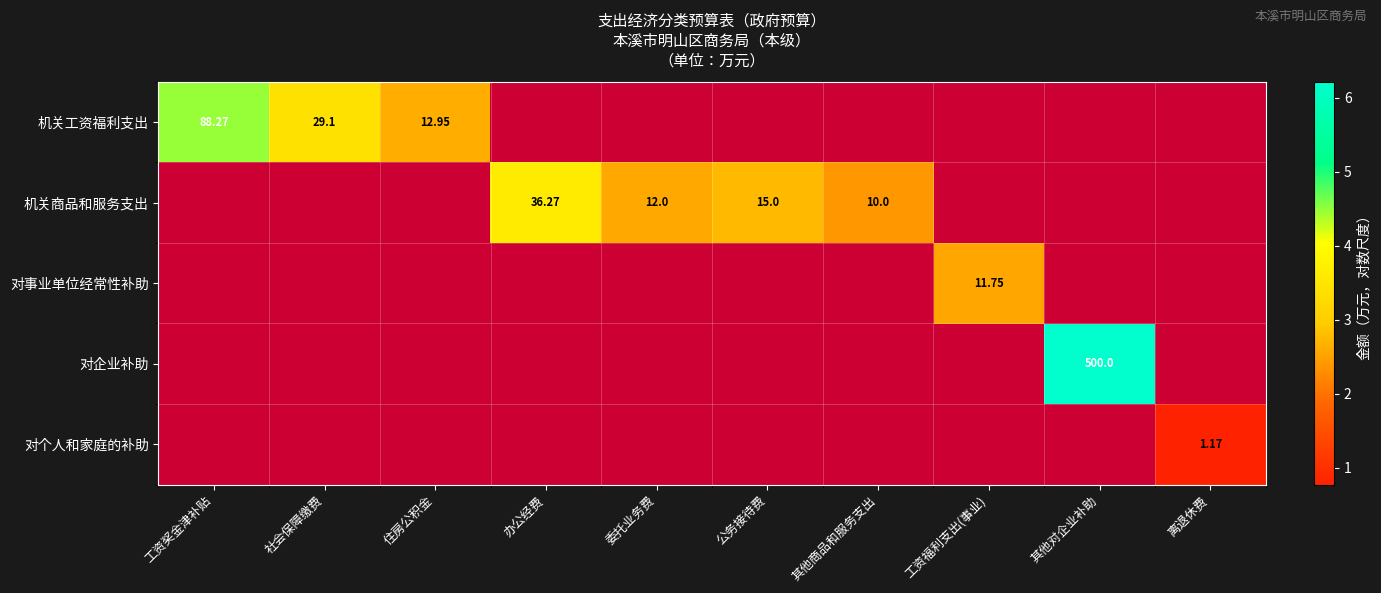

At how many categories does at least one series exceed 3?

4